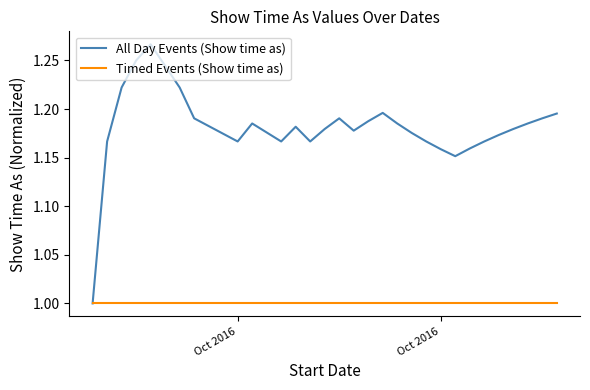

Rank the series by their average value, from highest to lowest.

All Day Events (Show time as), Timed Events (Show time as)